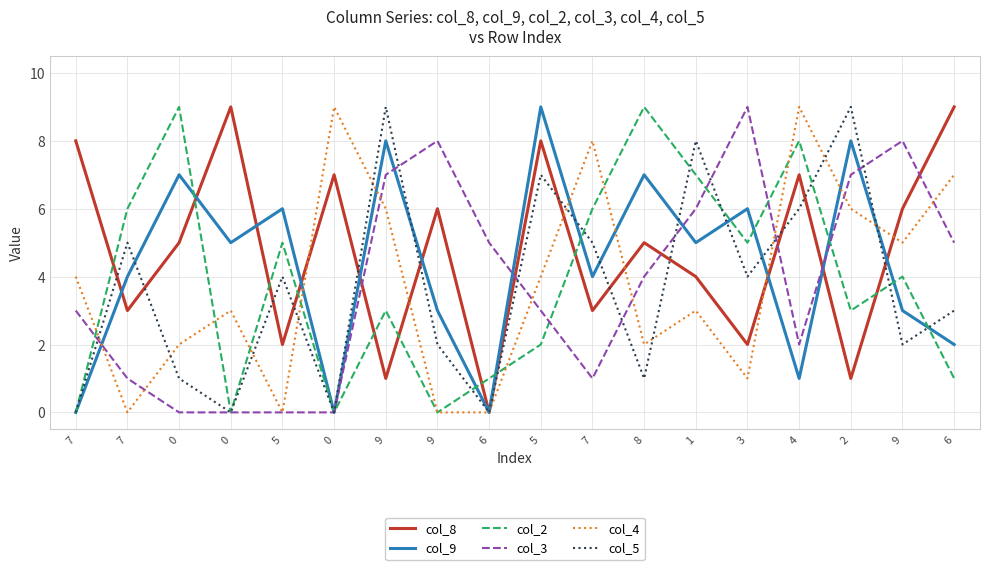

Which series has the widest spread of values?

col_8